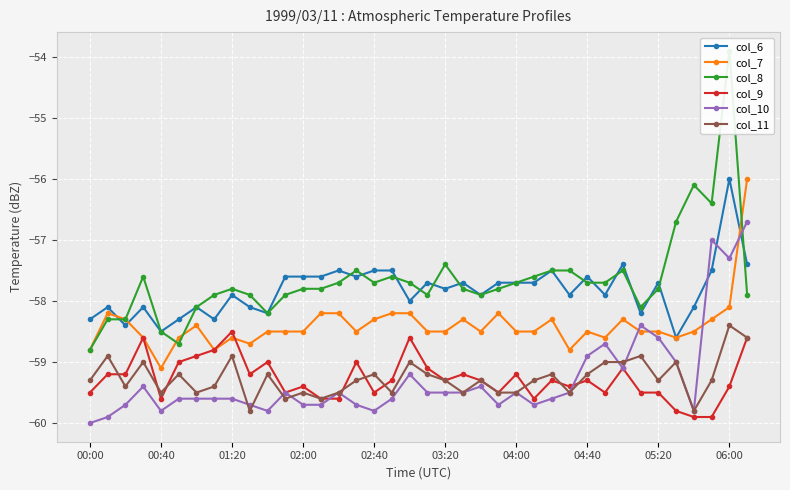

True or false: col_11 has more than 0 interior local peaks.

True